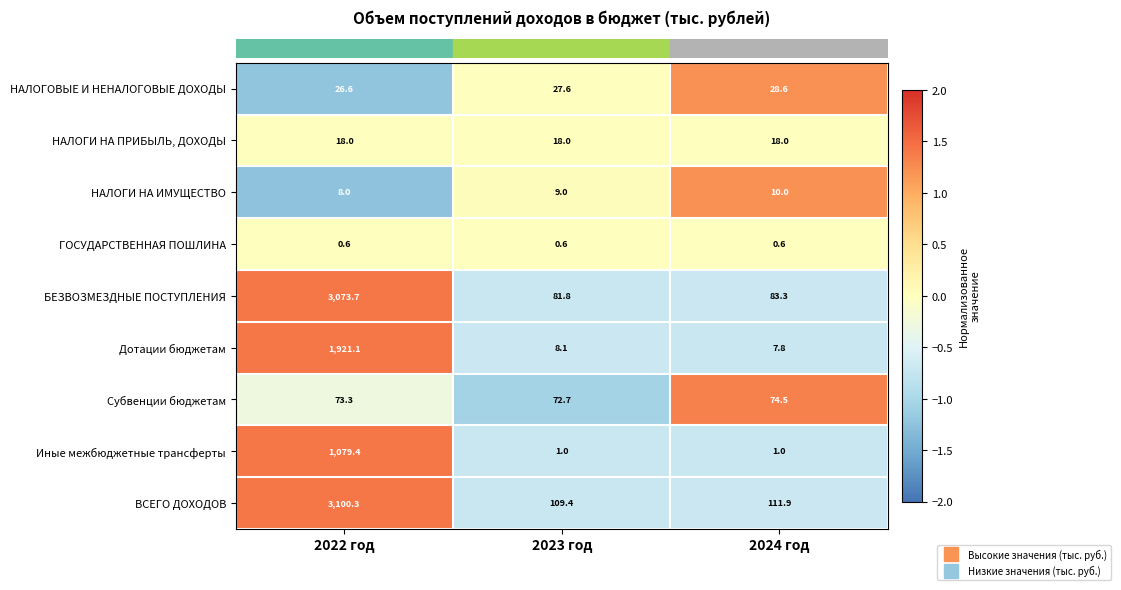

At which category does the chart reach its peak across all series?

2022 год